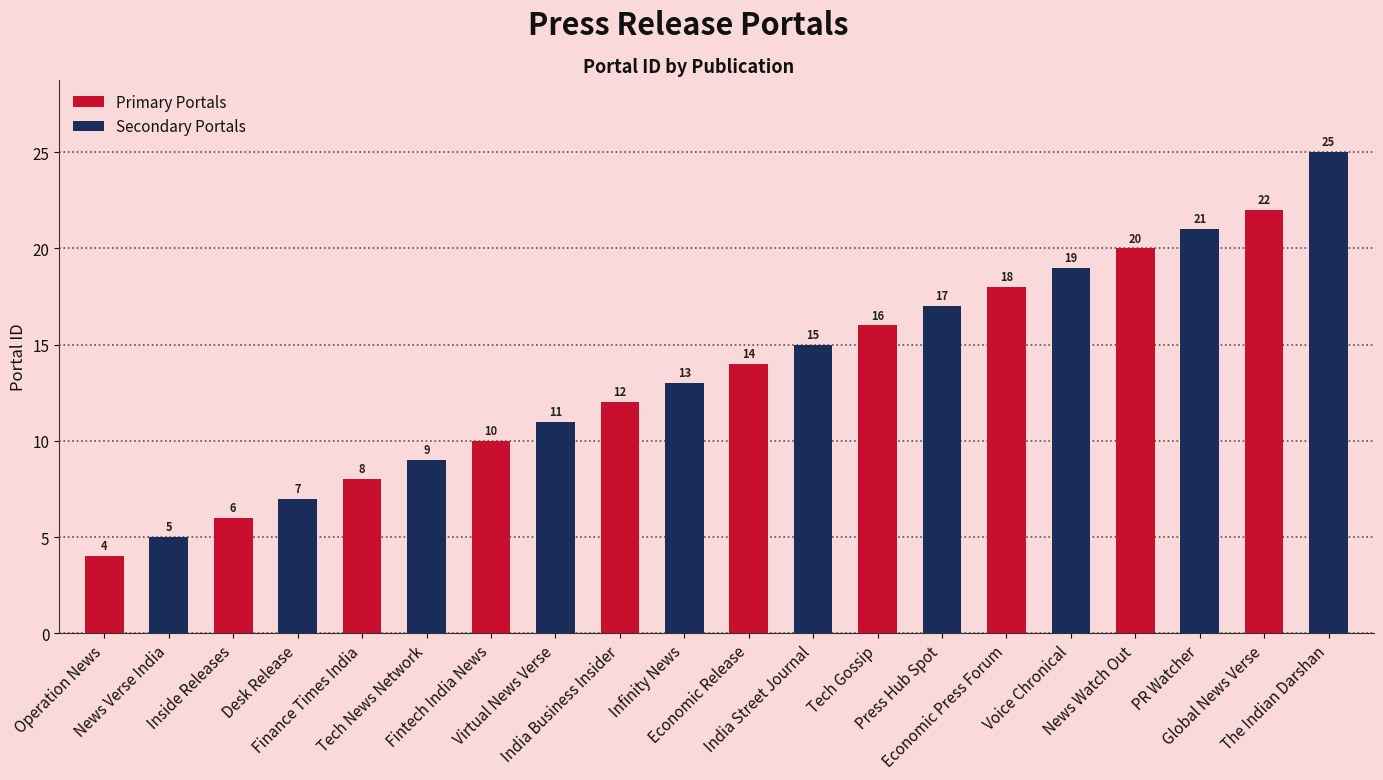

Rank the series at Operation News from lowest to highest value.

Primary Portals, Secondary Portals